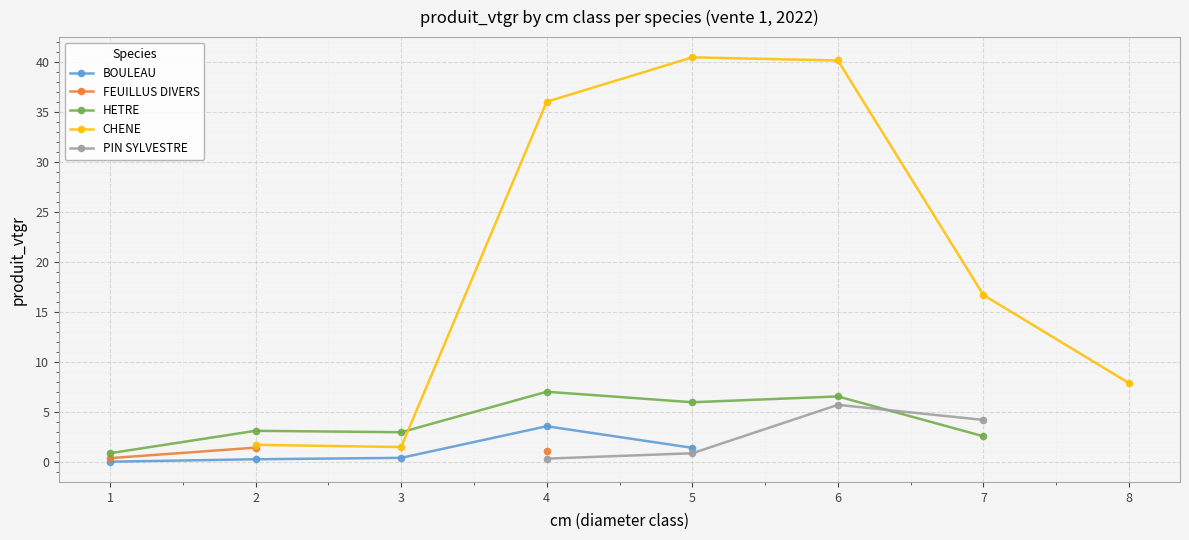

Which category has the lowest value across all series?

1